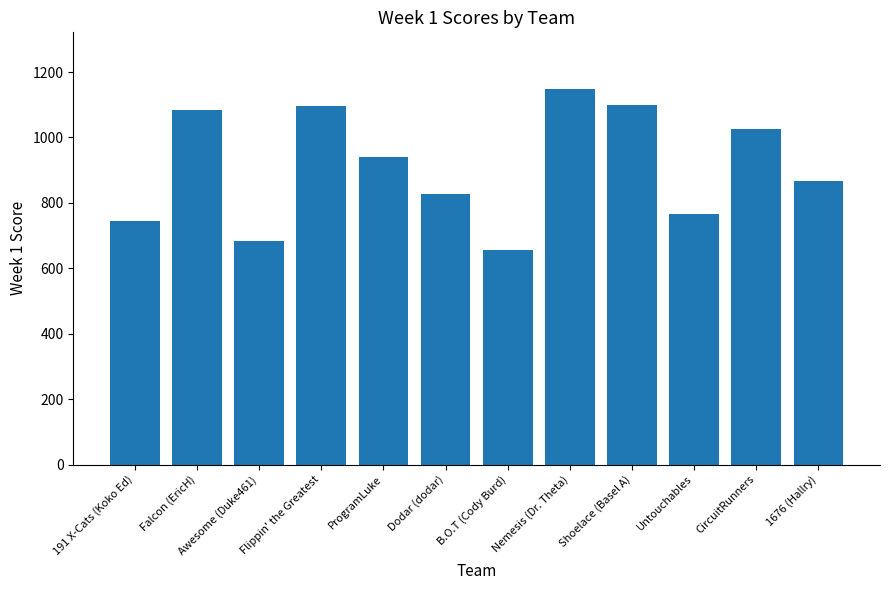

Which category has the highest value across all series?

Nemesis (Dr. Theta)